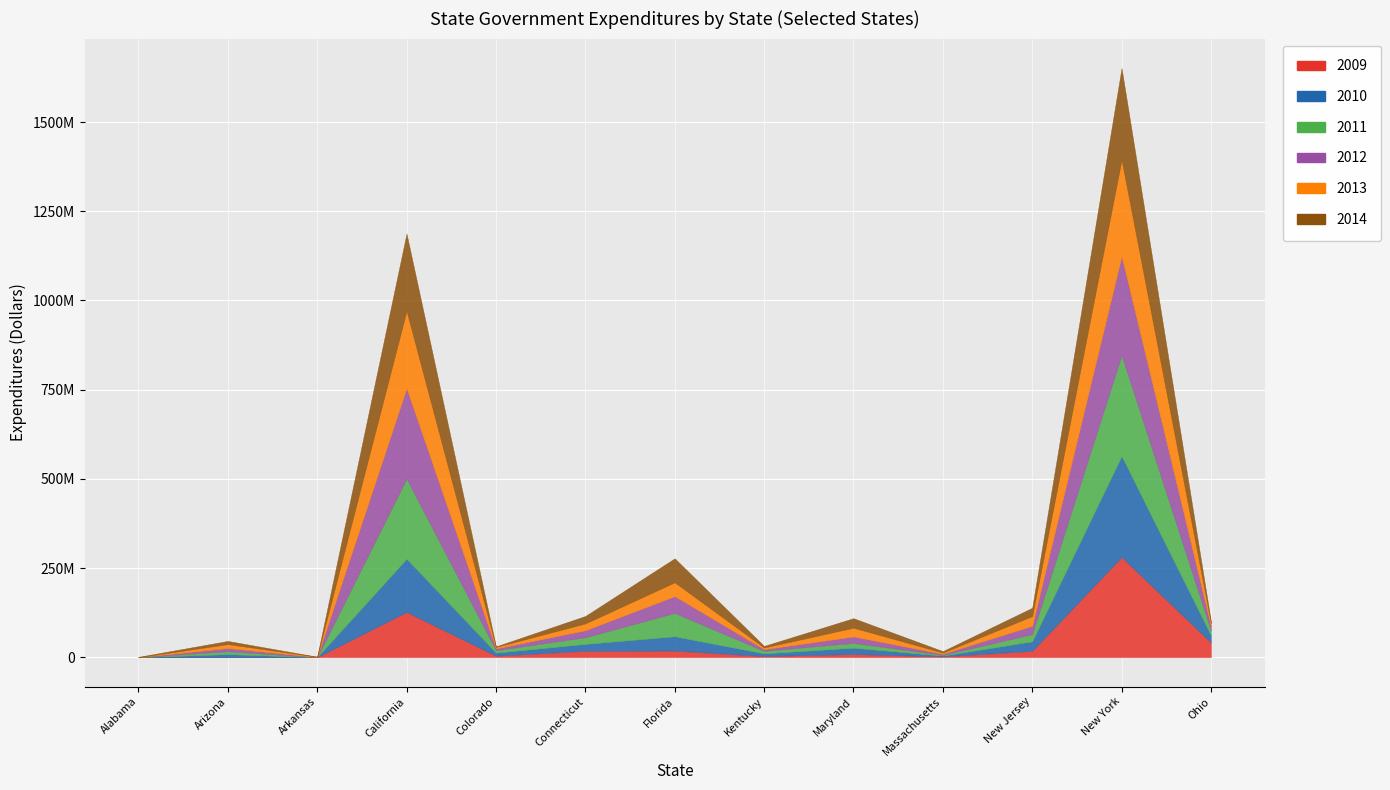

Reading left to right, extract all data points from this chart.

2009: Alabama=0	Arizona=27750	Arkansas=0	California=126845475	Colorado=4029968	Connecticut=17730124	Florida=18478377	Kentucky=3150948	Maryland=8801328	Massachusetts=2208037	New Jersey=17709498	New York=280837508	Ohio=41320535
2010: Alabama=0	Arizona=8330000	Arkansas=0	California=148970628	Colorado=8527268	Connecticut=19337597	Florida=39962706	Kentucky=7371306	Maryland=17699478	Massachusetts=2130489	New Jersey=26514169	New York=283069421	Ohio=19731000
2011: Alabama=0	Arizona=8330000	Arkansas=0	California=225037368	Colorado=6759774	Connecticut=18783202	Florida=65570757	Kentucky=7136813	Maryland=13611823	Massachusetts=2045865	New Jersey=20337742	New York=282851404	Ohio=13231000
2012: Alabama=0	Arizona=8805168	Arkansas=479000	California=253217501	Colorado=5131657	Connecticut=19510447	Florida=47079479	Kentucky=4695084	Maryland=17851235	Massachusetts=2990371	New Jersey=23299300	New York=277519794	Ohio=12112168
2013: Alabama=0	Arizona=11203068	Arkansas=806060	California=217140177	Colorado=4261796	Connecticut=19239333	Florida=38775780	Kentucky=4793049	Maryland=24603993	Massachusetts=3559104	New Jersey=27235551	New York=270756889	Ohio=9039545
2014: Alabama=1000000	Arizona=8881971	Arkansas=75000	California=216614046	Colorado=1640750	Connecticut=20966024	Florida=67376045	Kentucky=4461800	Maryland=26800000	Massachusetts=4081553	New Jersey=23534704	New York=256559541	Ohio=4508615